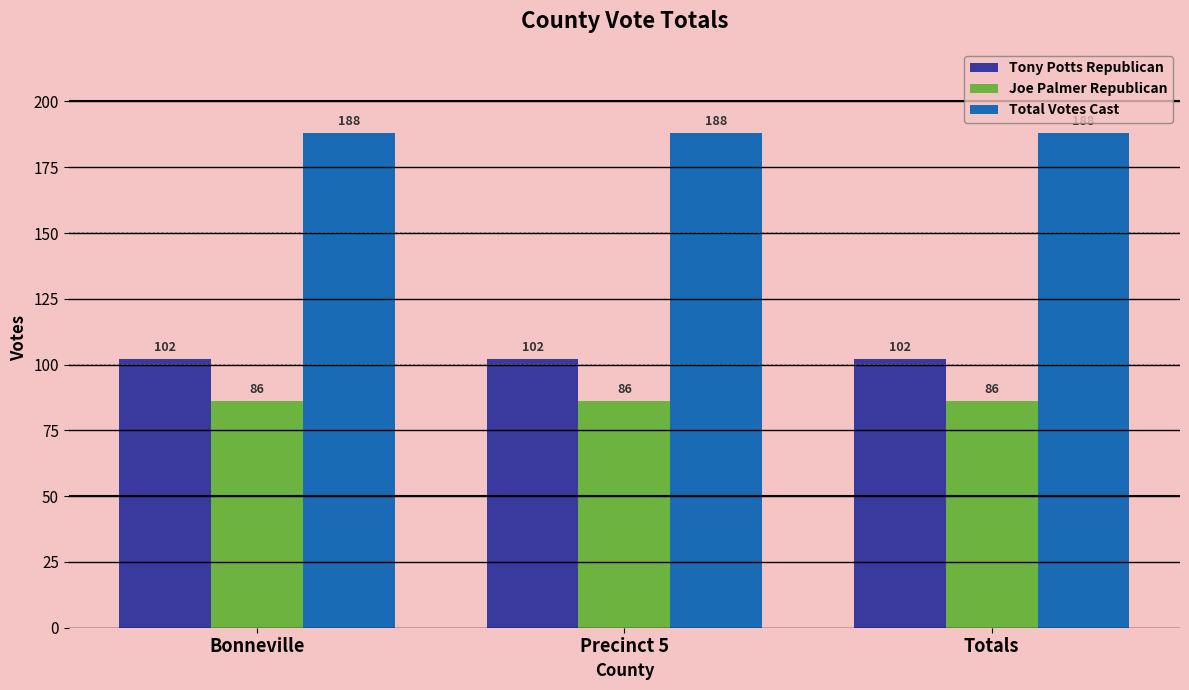

True or false: Total Votes Cast has a value of 312 at Precinct 5.

False